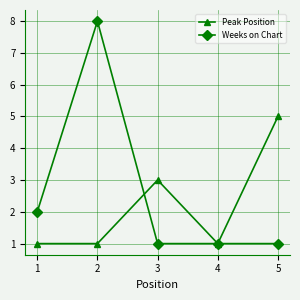

List the series in order of their overall mean, highest first.

Weeks on Chart, Peak Position